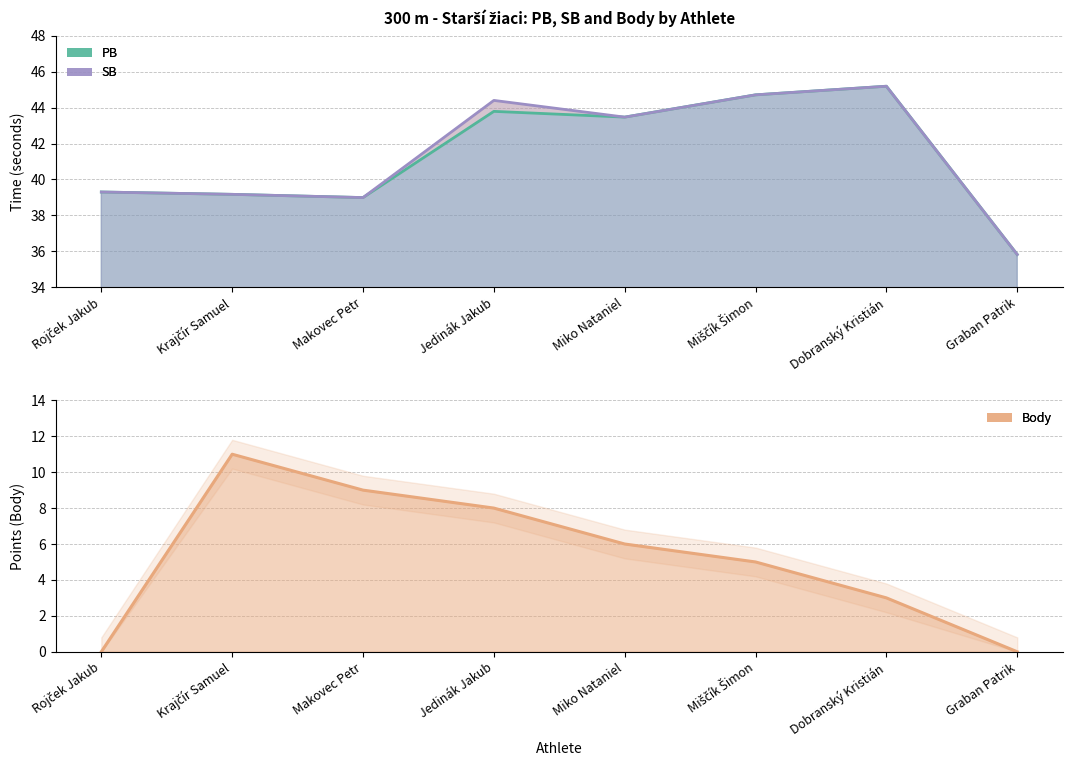

Where is the first local maximum for SB?

Jedinák Jakub